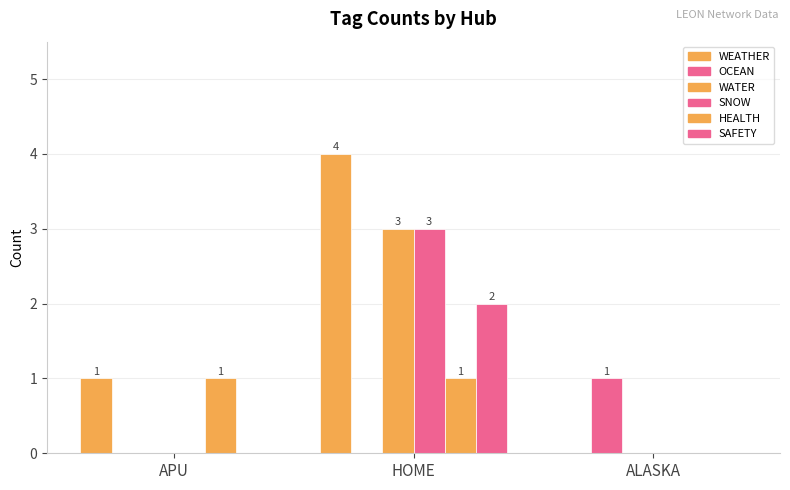

What is the difference between the maximum and second lowest values in the WEATHER series?

3